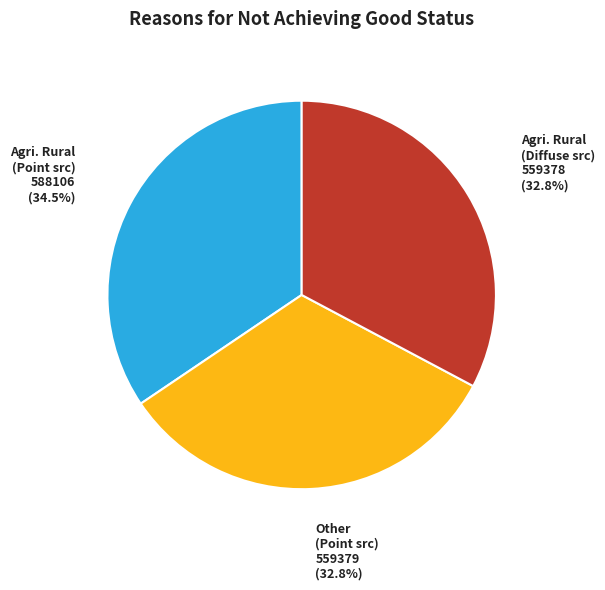

Which has a higher value, Other (Point src) or Agri. Rural (Point src)?

Agri. Rural (Point src)